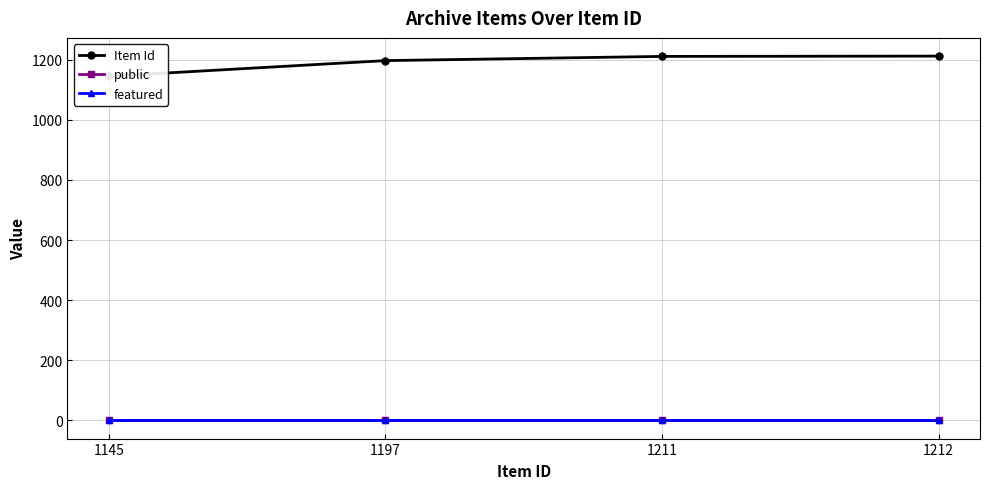

Which label corresponds to the smallest value in the chart?

1145